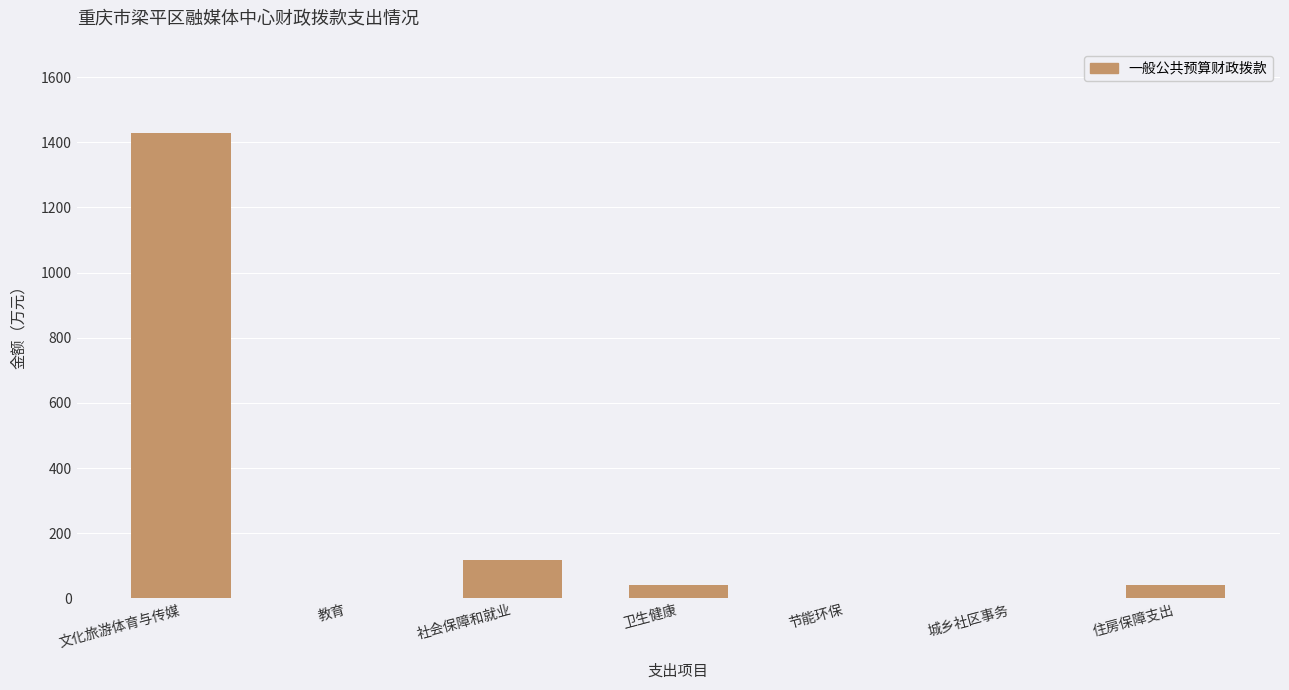

The value at 文化旅游体育与传媒 is 1429.1. True or false?

True